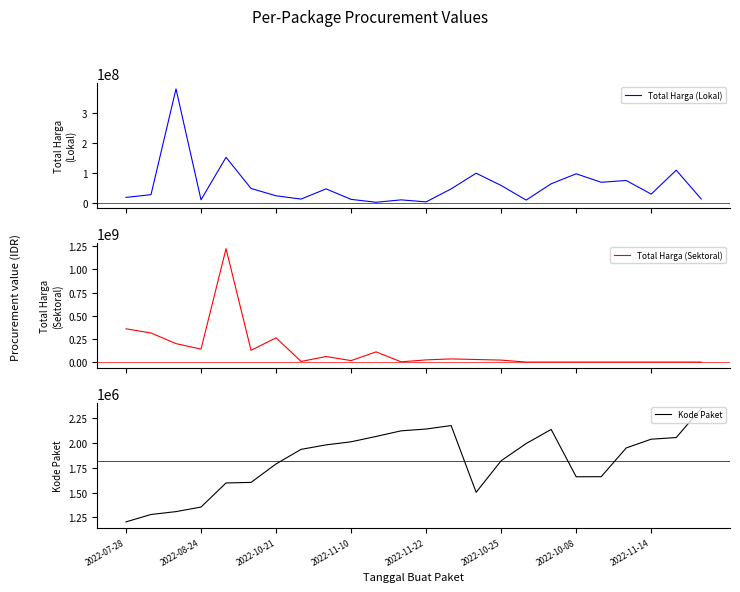

The value of Kode Paket at 2022-11-14 is 2992571. True or false?

False